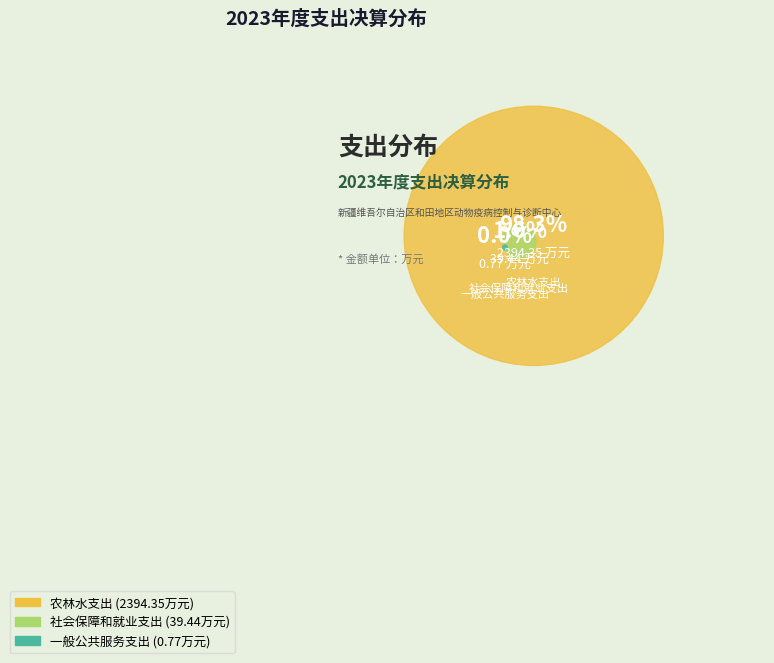

What portion of the pie excludes 一般公共服务支出?

100.0%